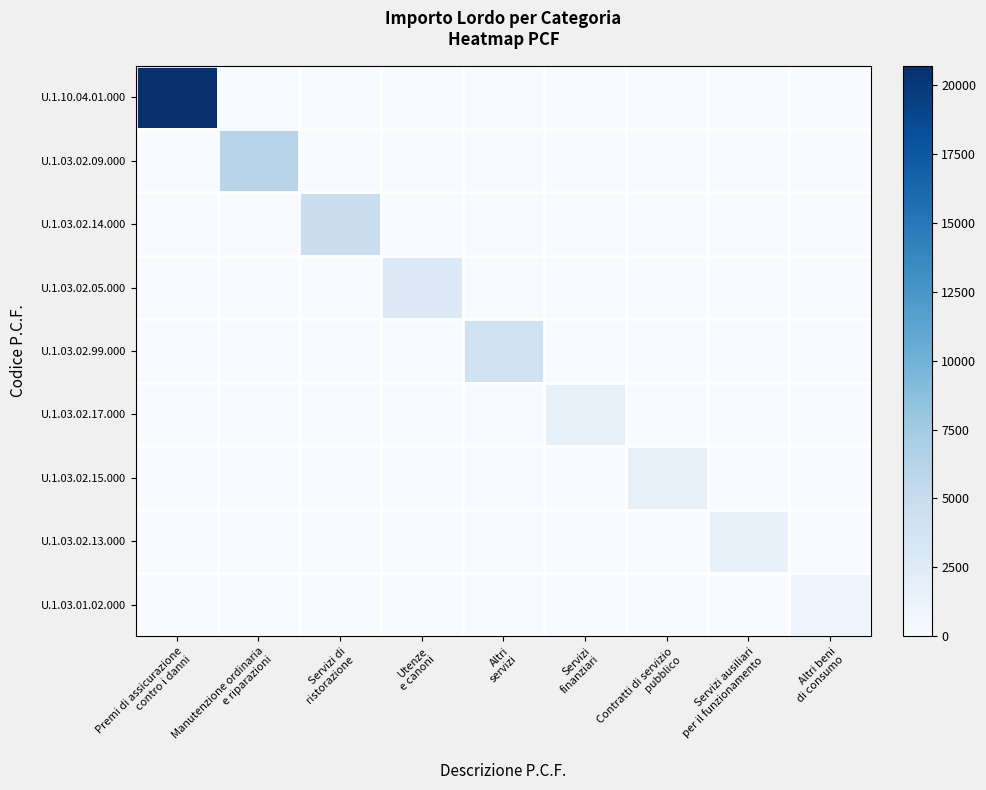

Which category has the lowest value across all series?

Manutenzione ordinaria
e riparazioni